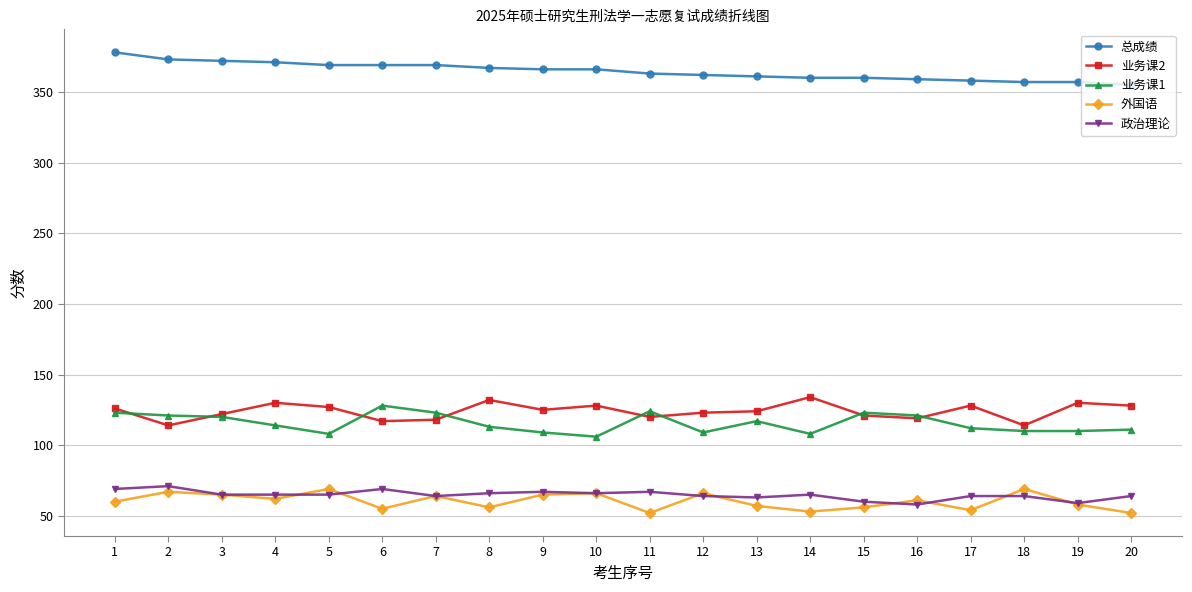

What are all the series names shown in the legend?

总成绩, 业务课2, 业务课1, 外国语, 政治理论